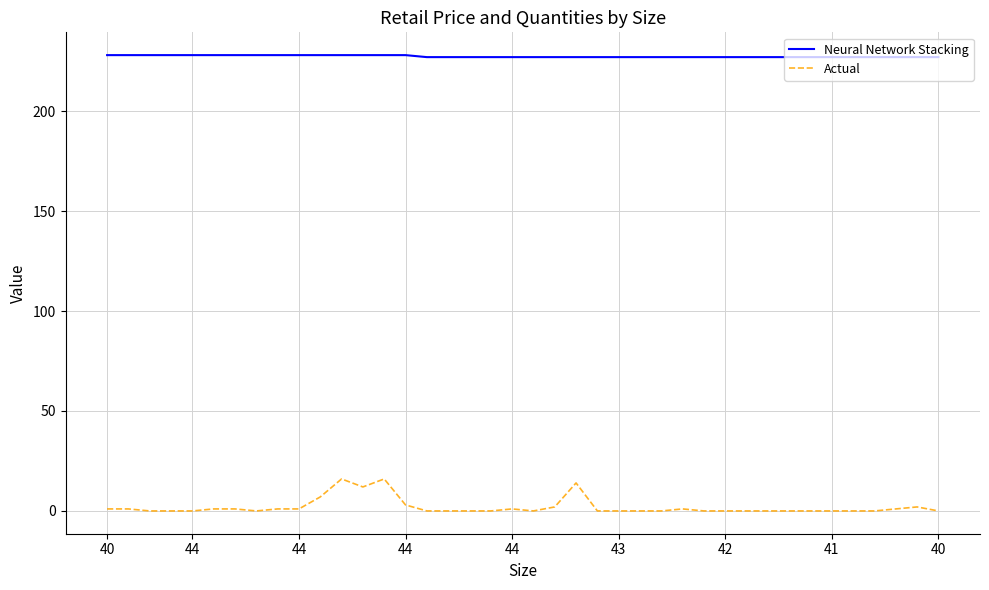

What is the greatest value displayed?

228